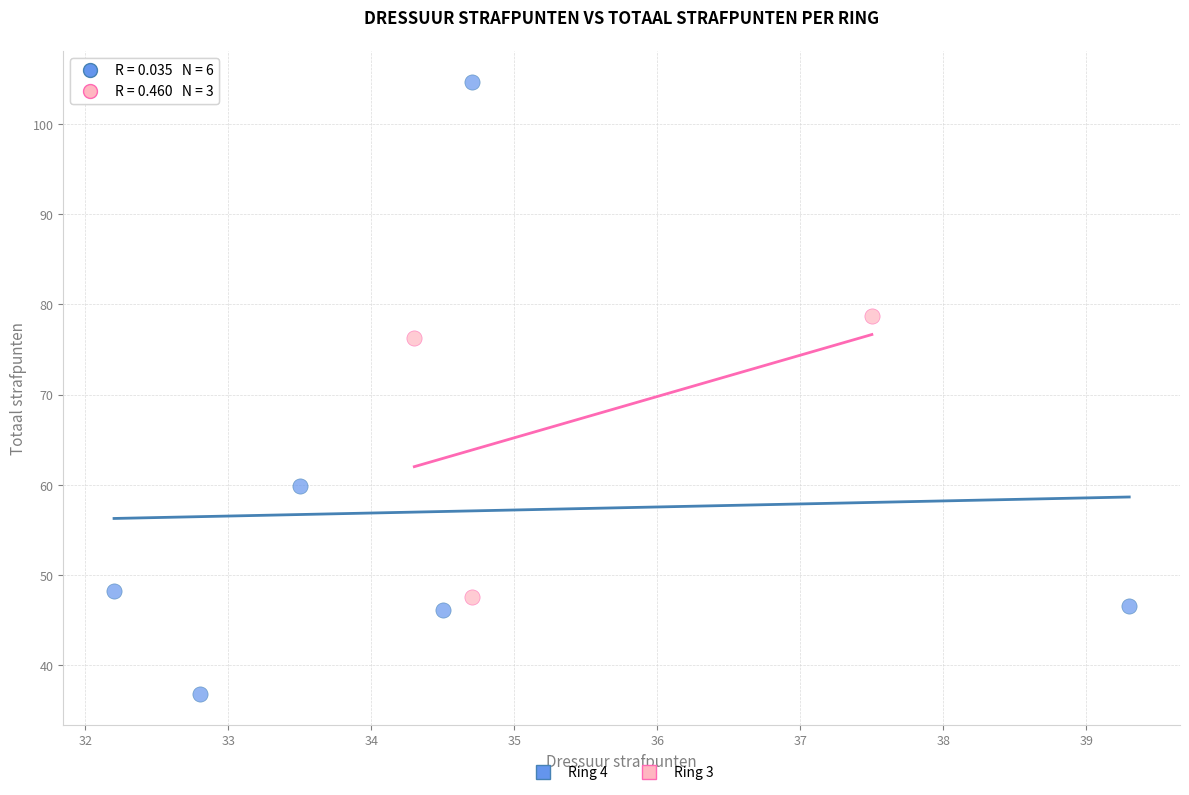

Which series reaches the minimum Y coordinate?

Ring 4